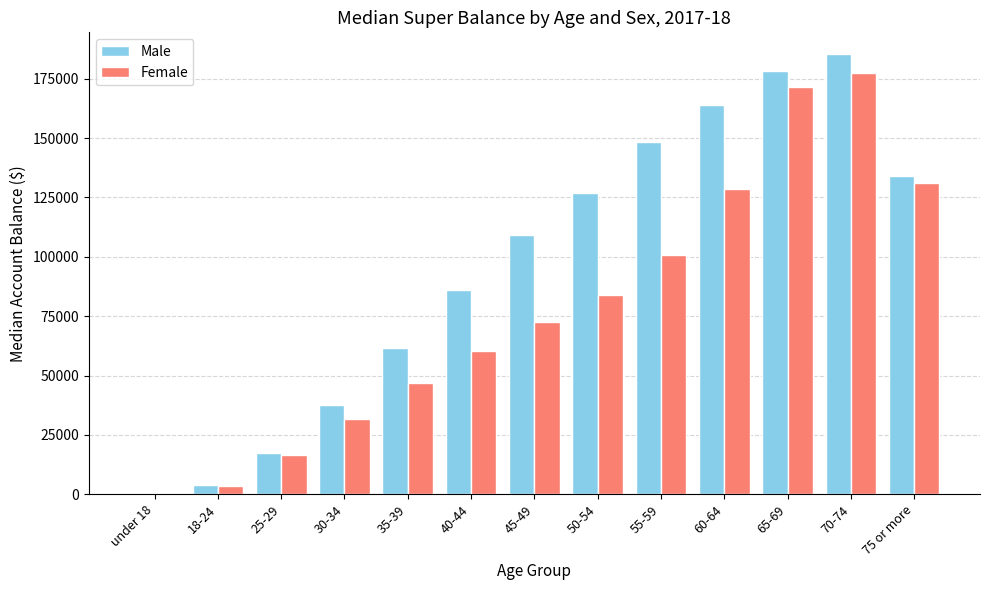

What is the greatest value displayed?

185237